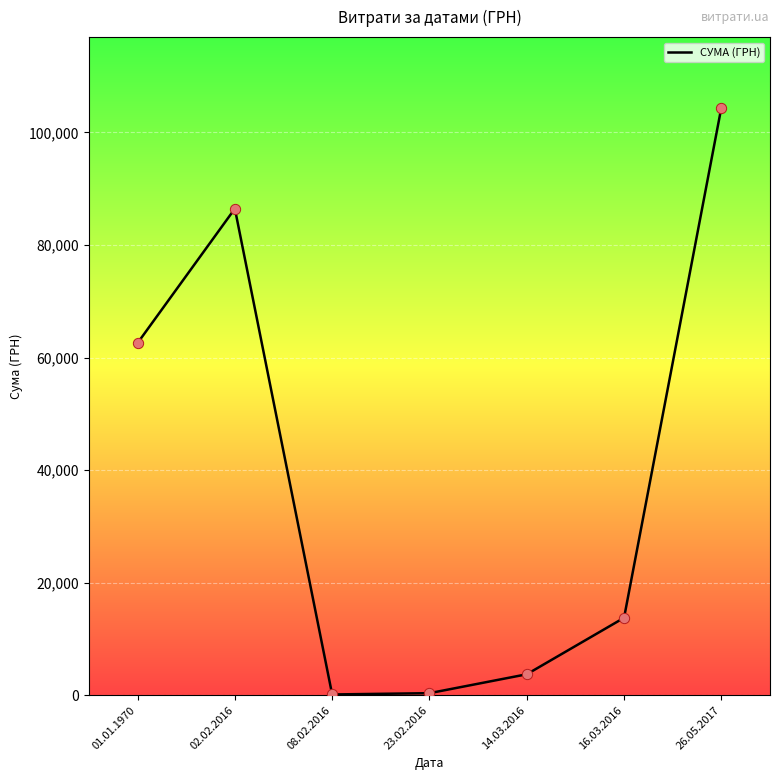

What is the change in value from 02.02.2016 to 16.03.2016?

-72691.7